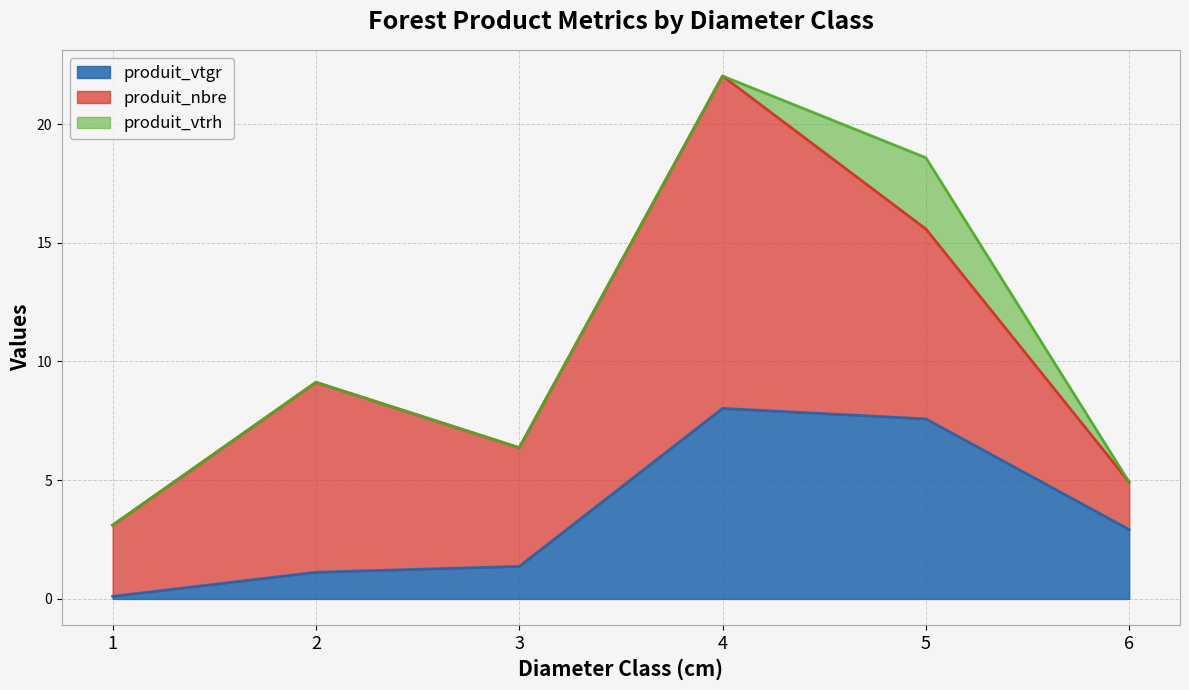

Which label corresponds to the smallest value in the chart?

1